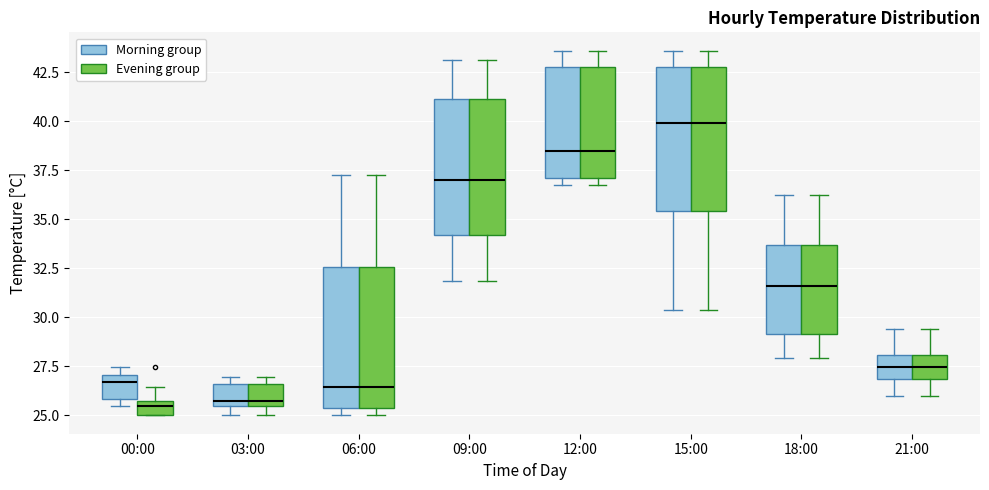

Where does the median line of the box for 00:00 (Morning group) sit on the y-axis? The values are not printed on the chart, so give them approximately, as read against the axis.

26.5